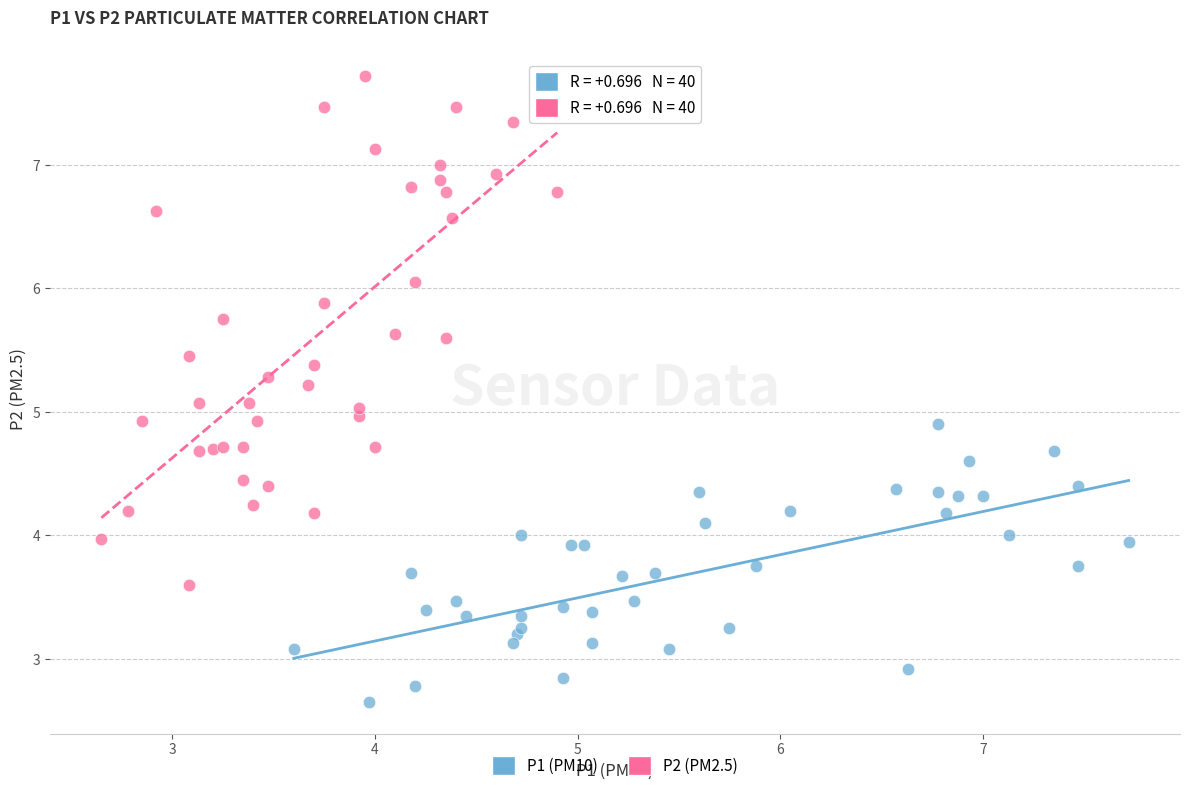

Which series contains the highest Y value?

P2 (PM2.5)